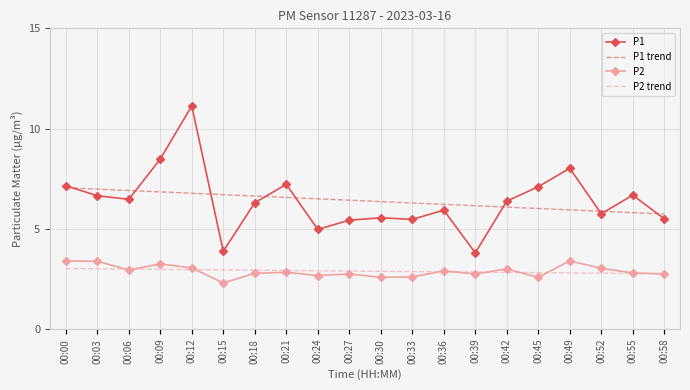

The P2 trend series shows 4.1 at 00:24. True or false?

False